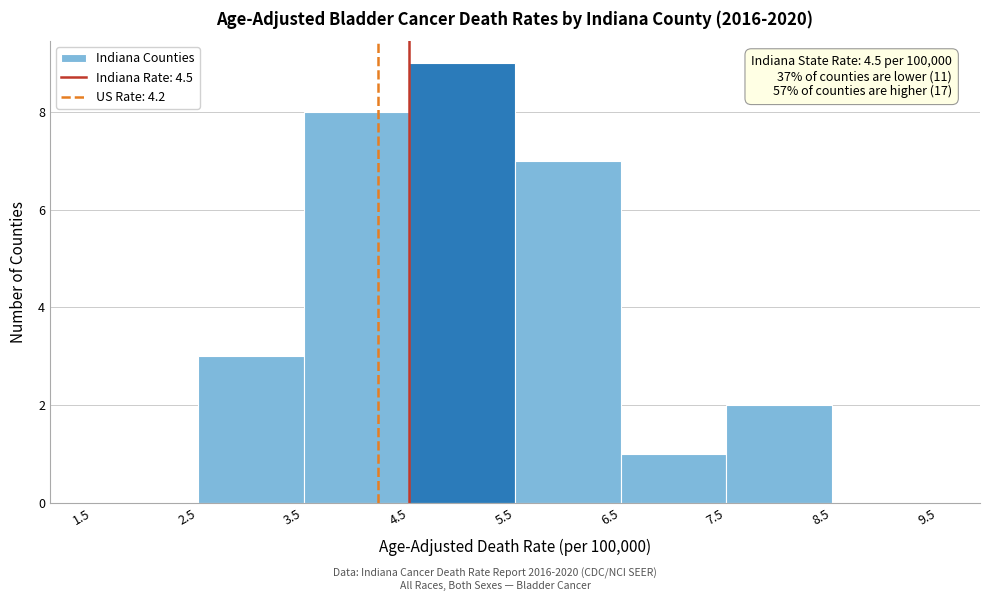

Over which range of the x-axis is the bar tallest?

4.5 to 5.5